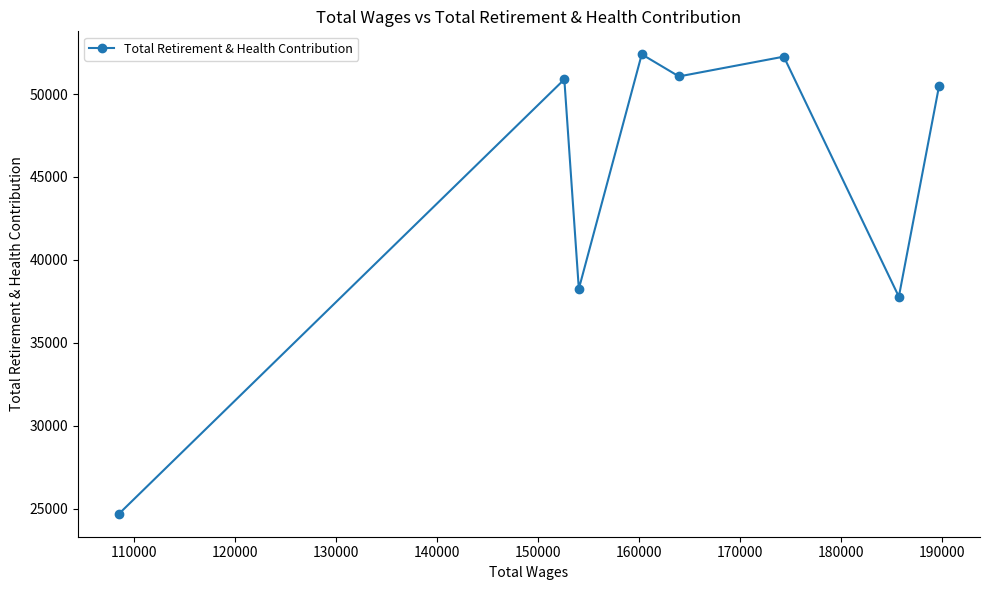

True or false: there are more than 1 points higher than both neighbors.

True